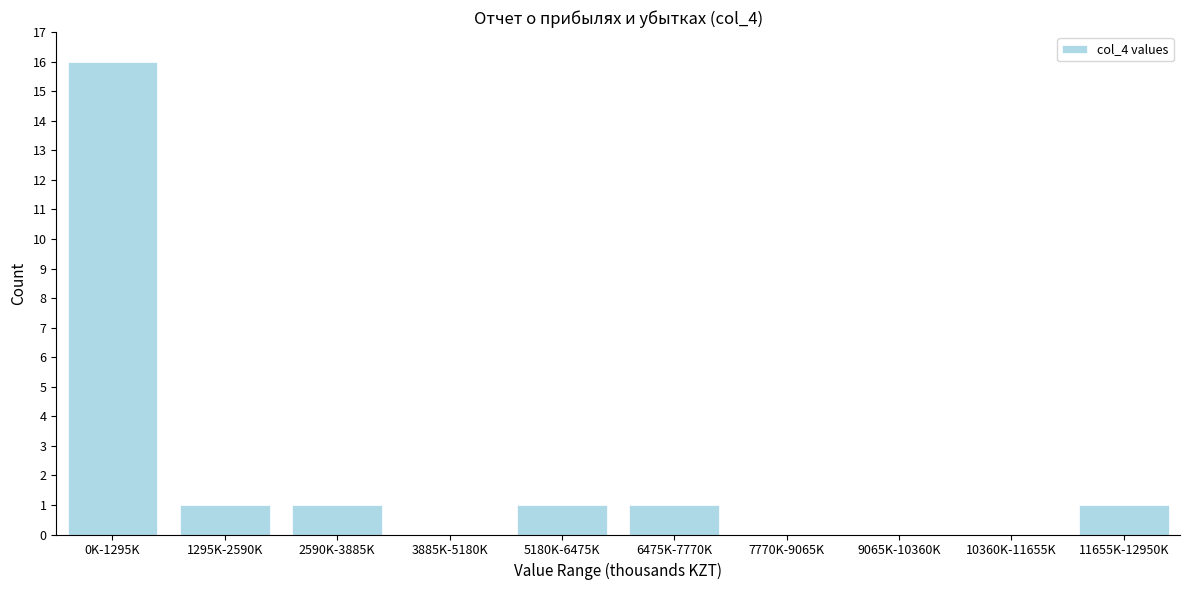

Reading left to right, list all the values displayed in this chart.

0K-1295K=16	1295K-2590K=1	2590K-3885K=1	3885K-5180K=0	5180K-6475K=1	6475K-7770K=1	7770K-9065K=0	9065K-10360K=0	10360K-11655K=0	11655K-12950K=1